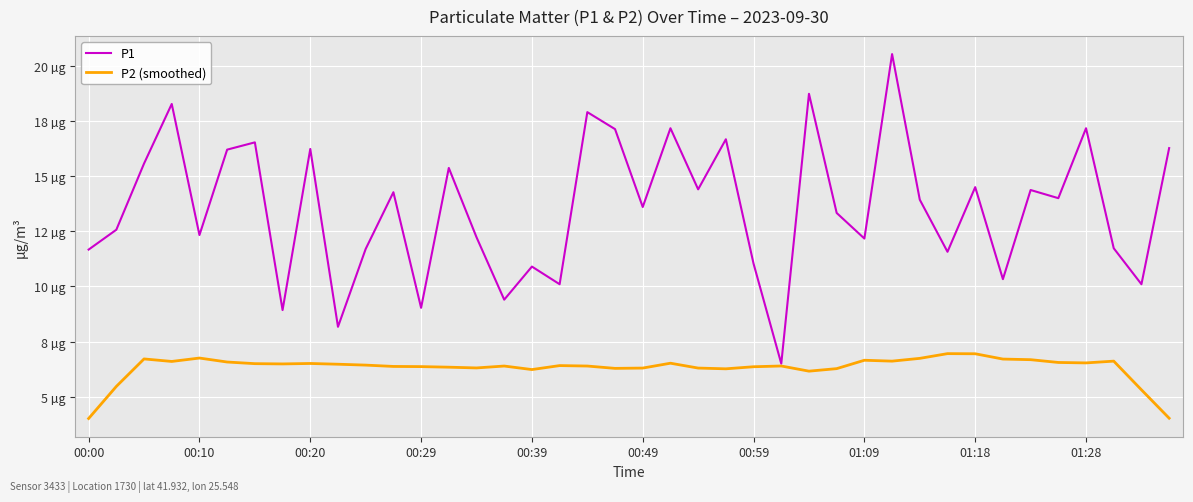

True or false: P2 (smoothed) and P1 cross at least once.

False